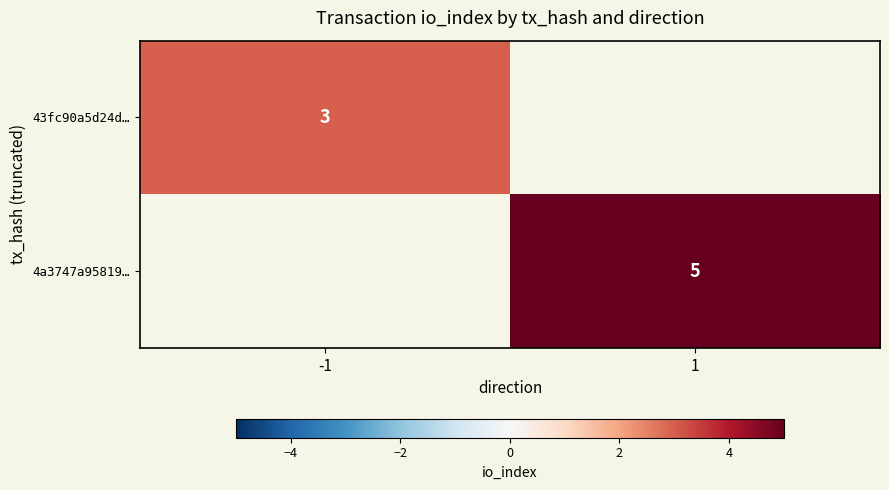

Which category has the lowest value in the 43fc90a5d24d… series?

-1